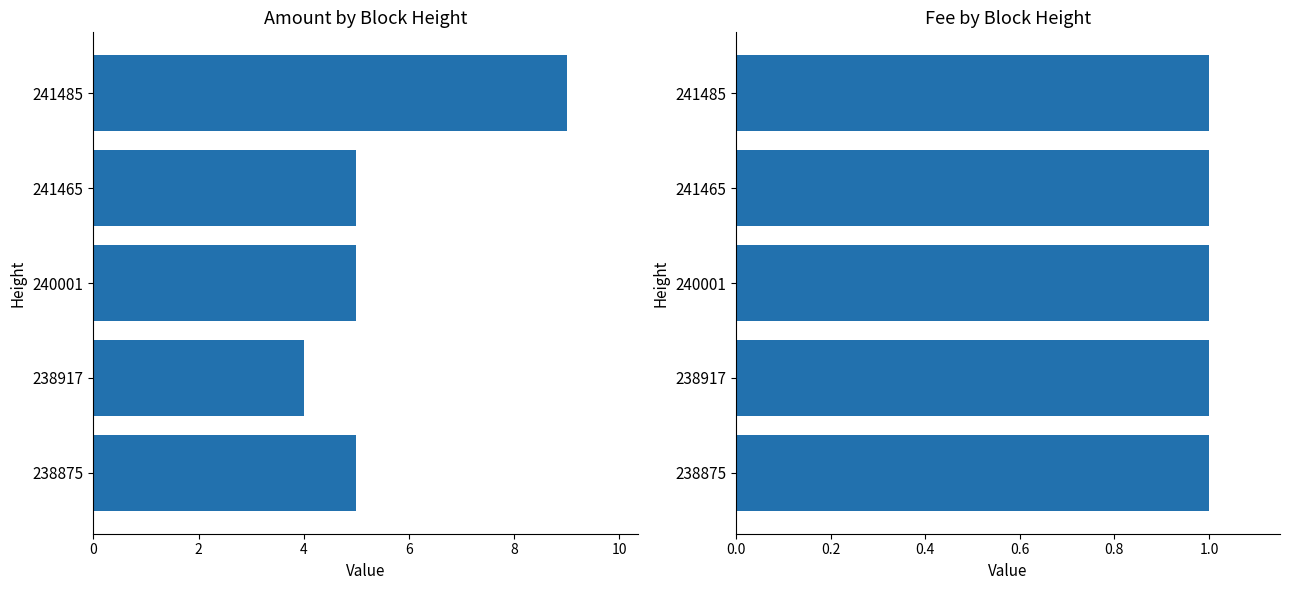

Is it true that Amount equals 5.5 at 241485?

False